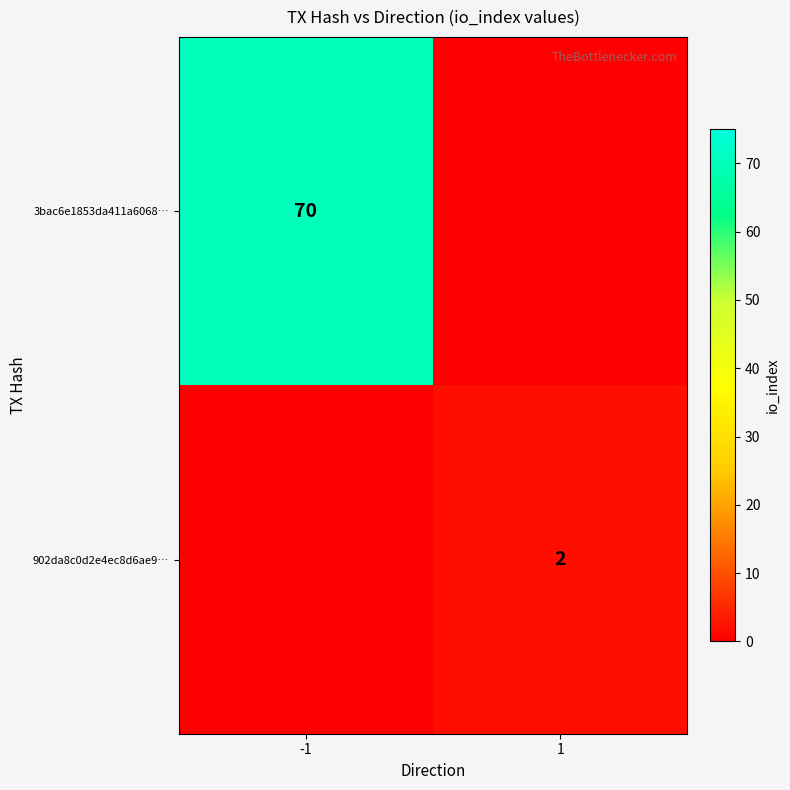

At which category does the chart reach its minimum across all series?

1